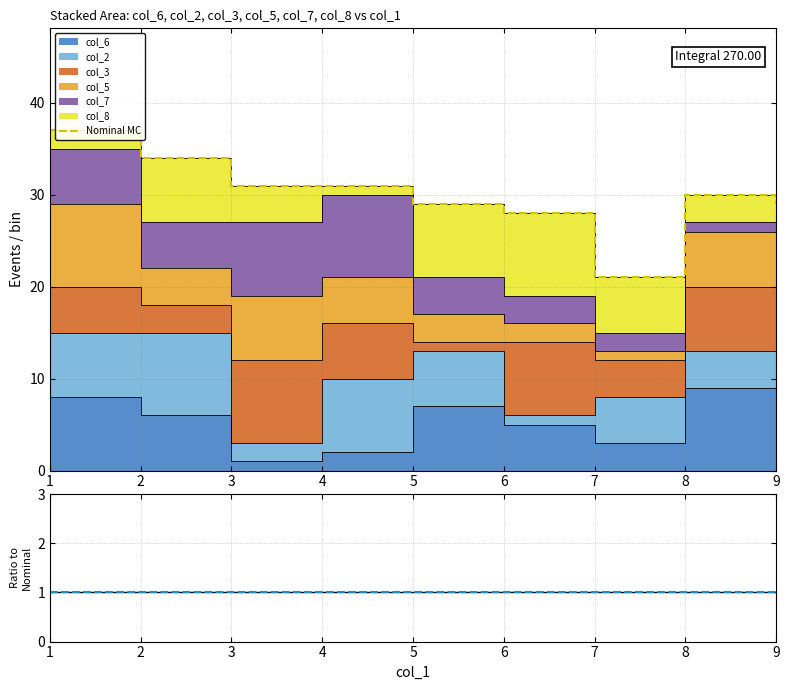

At which category does the data reach its first local valley?

7